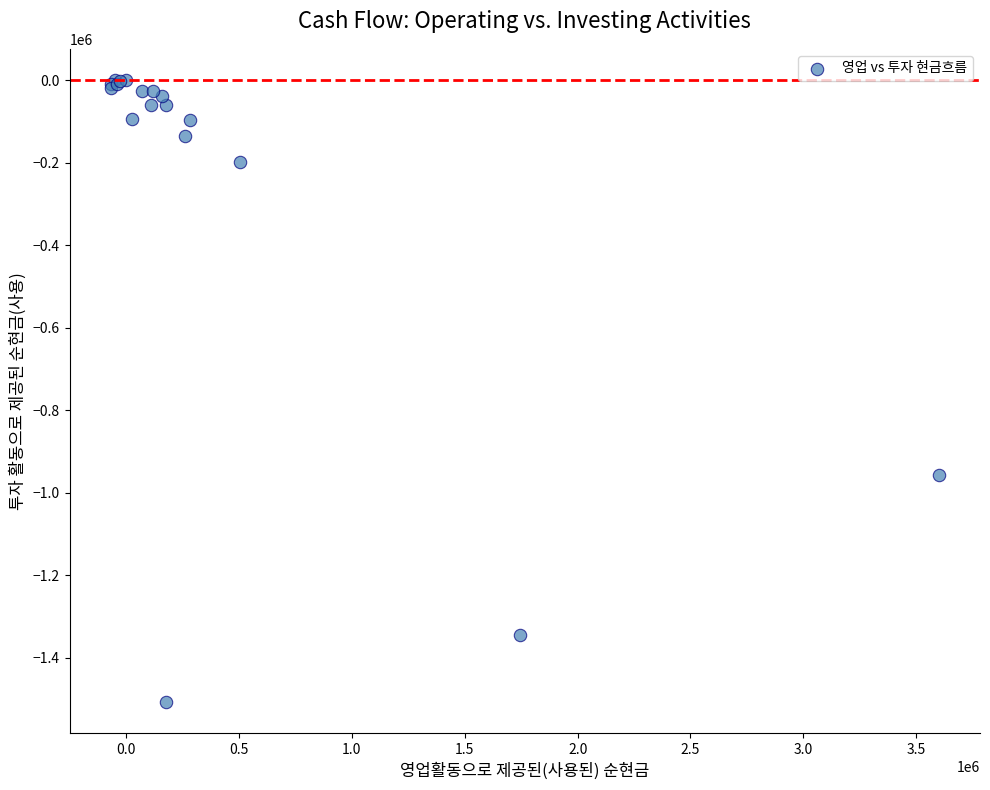

What Y value in the scatter plot is closest to -753738?

-957479